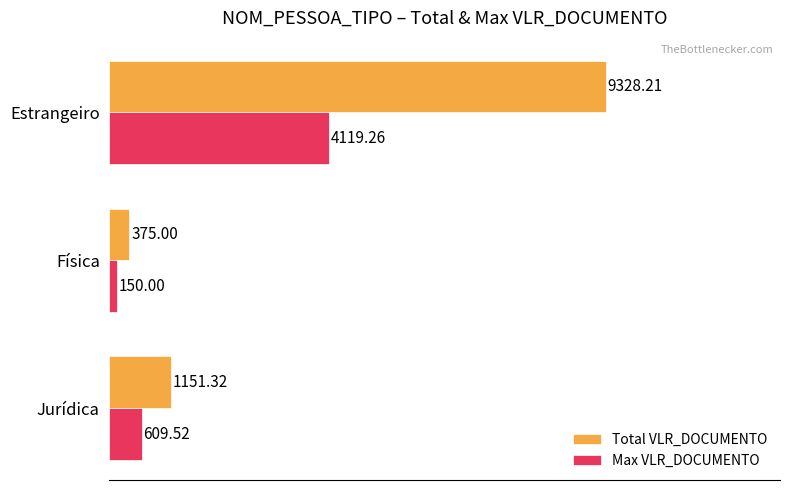

Is the value of Max VLR_DOCUMENTO at Estrangeiro greater than the value of Total VLR_DOCUMENTO at Física?

Yes